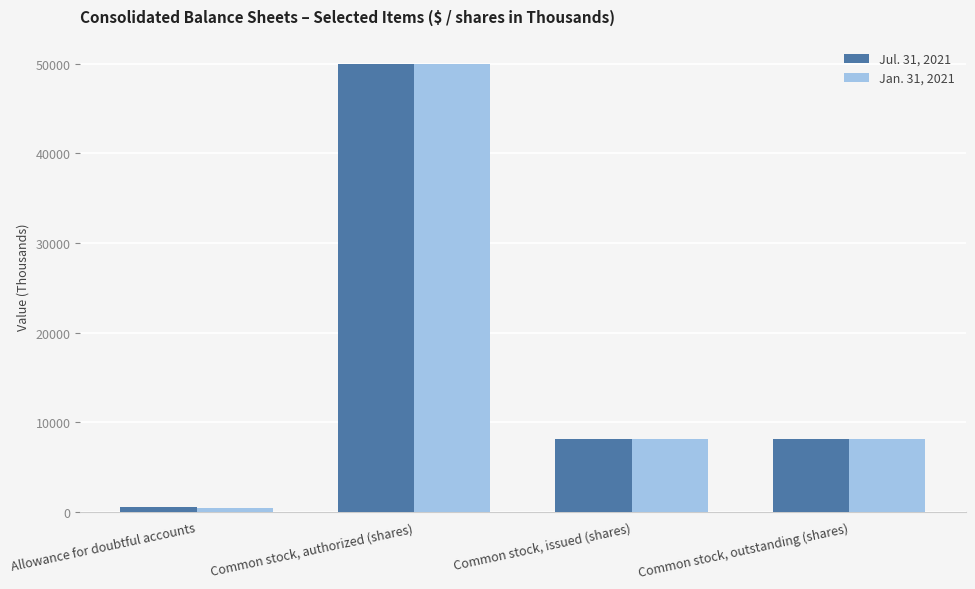

Reading right to left, what are all the values shown in this chart?

Jul. 31, 2021: 8144	8144	50000	497
Jan. 31, 2021: 8165	8165	50000	474